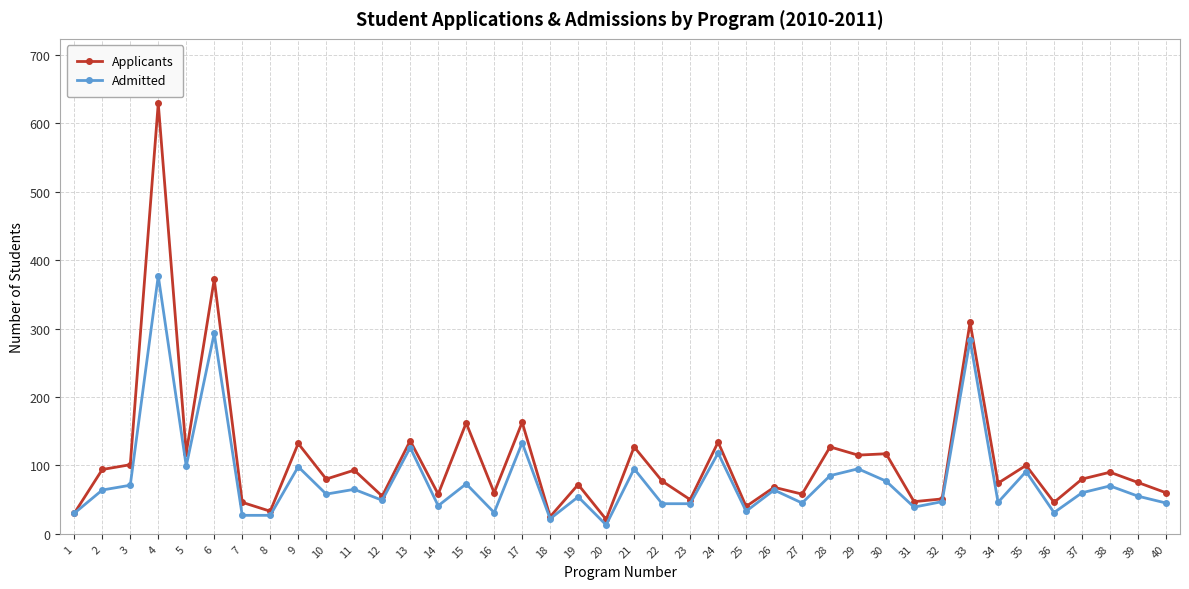

Between 1 and 33, which series saw the biggest shift?

Applicants